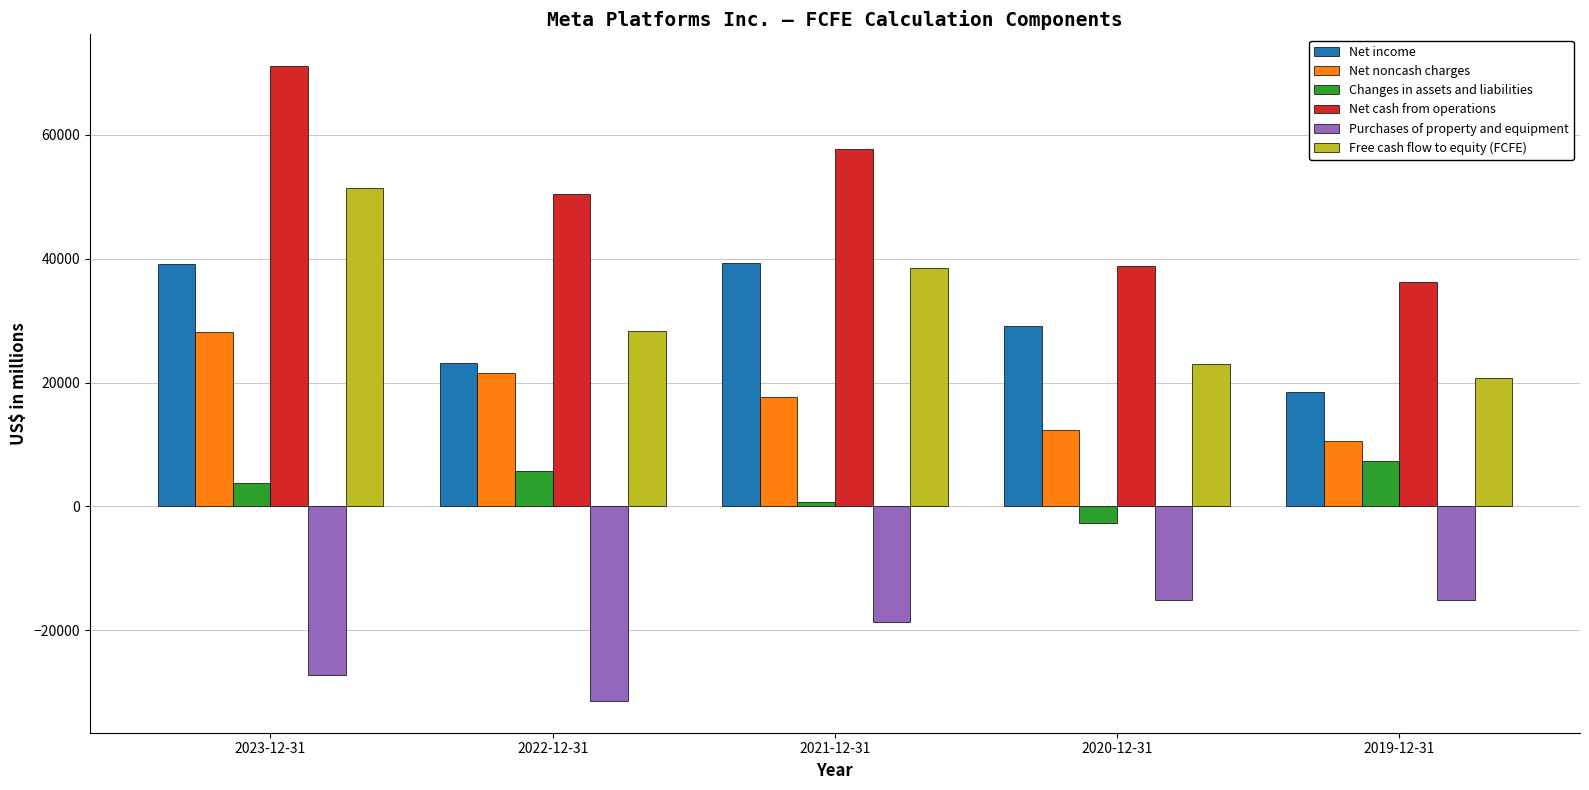

What is the smallest value displayed?

-31431